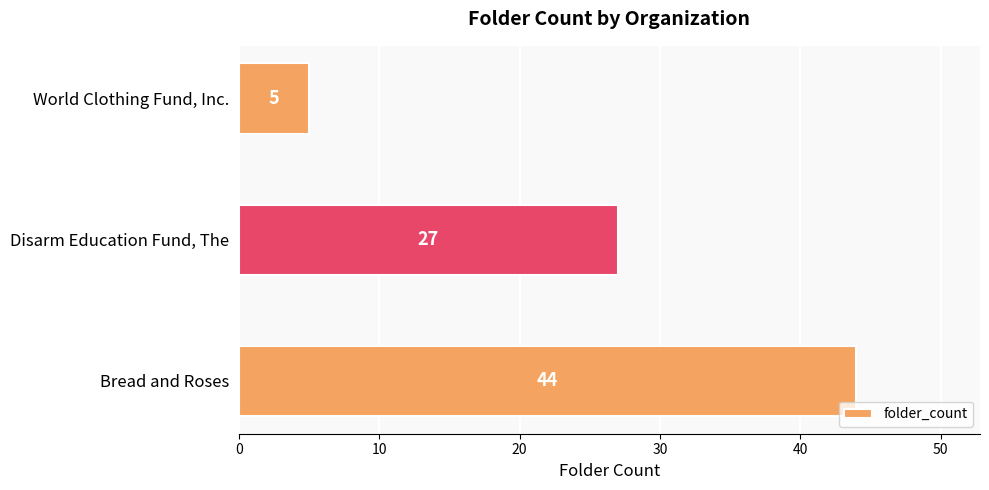

List the labels in order of value, smallest first.

World Clothing Fund, Inc., Disarm Education Fund, The, Bread and Roses